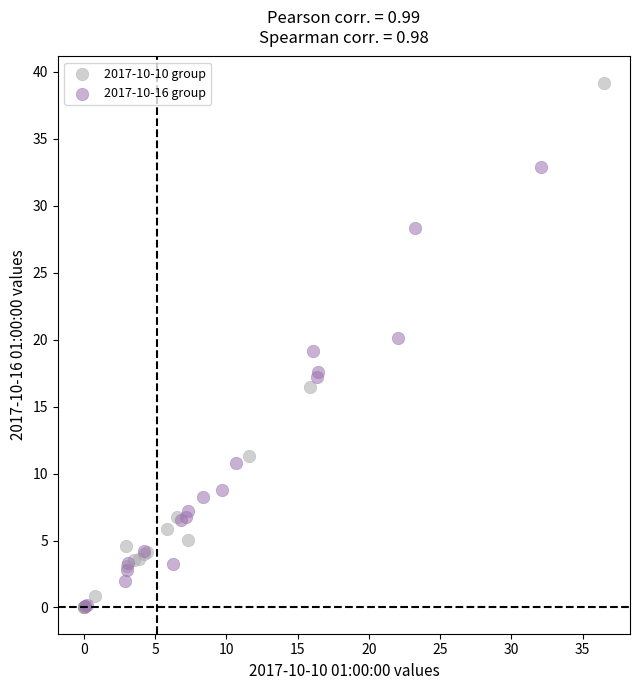

Which series has the largest Y range (max minus min)?

2017-10-10 group